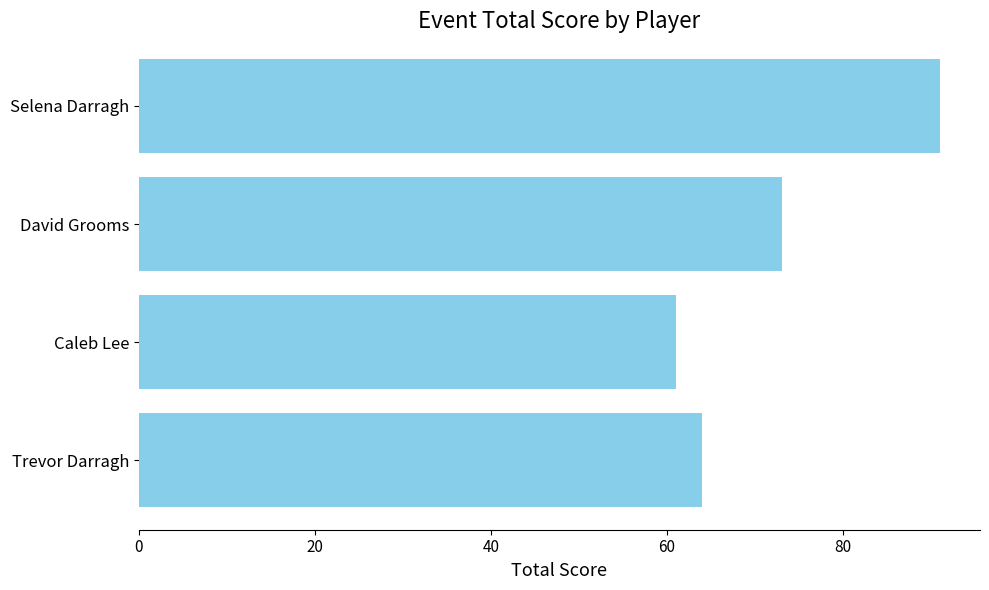

Is it true that the value at Selena Darragh is 91?

True